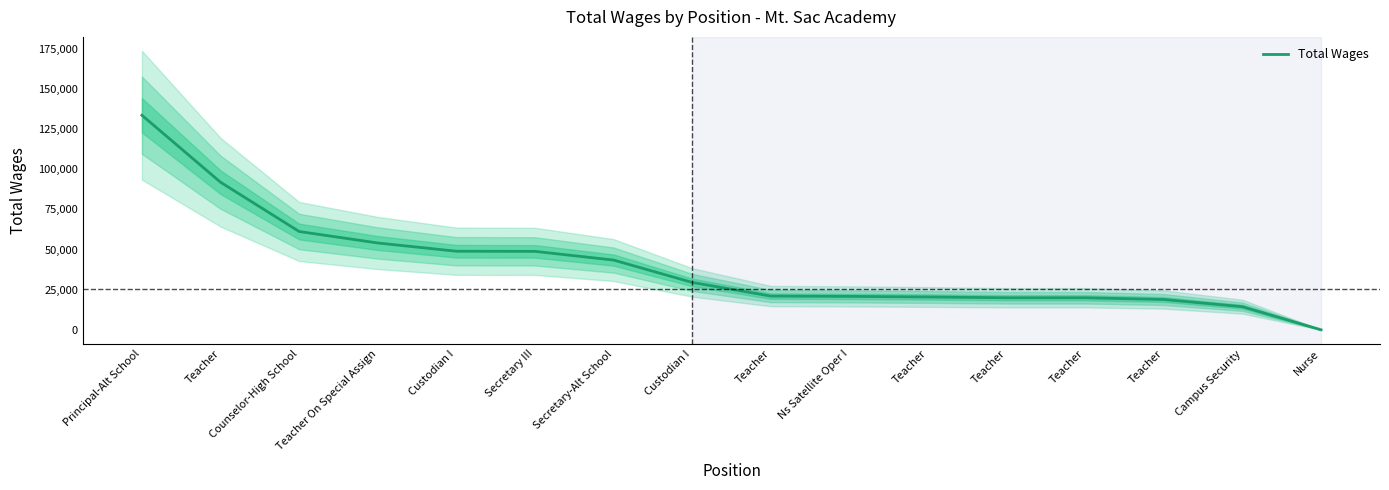

Which category has the highest value across all series?

Principal-Alt School